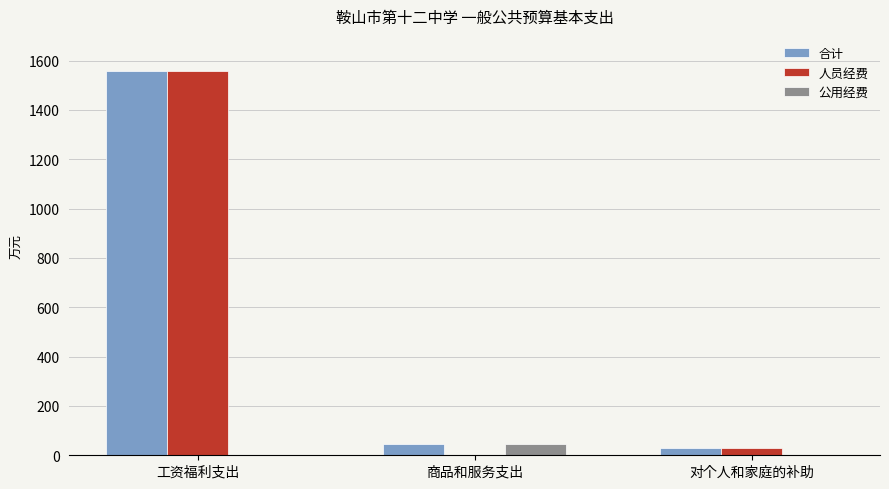

Is the value of 人员经费 at 工资福利支出 greater than the value of 公用经费 at 对个人和家庭的补助?

Yes